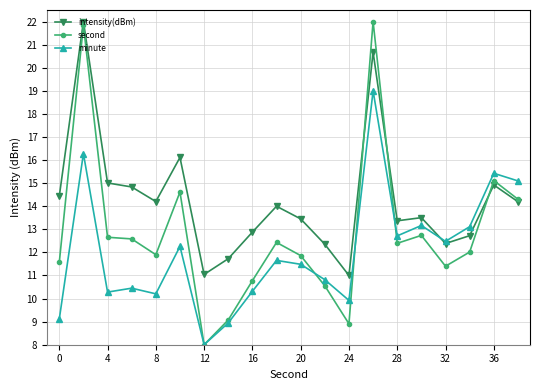

What is the maximum value shown in the chart?

22.0